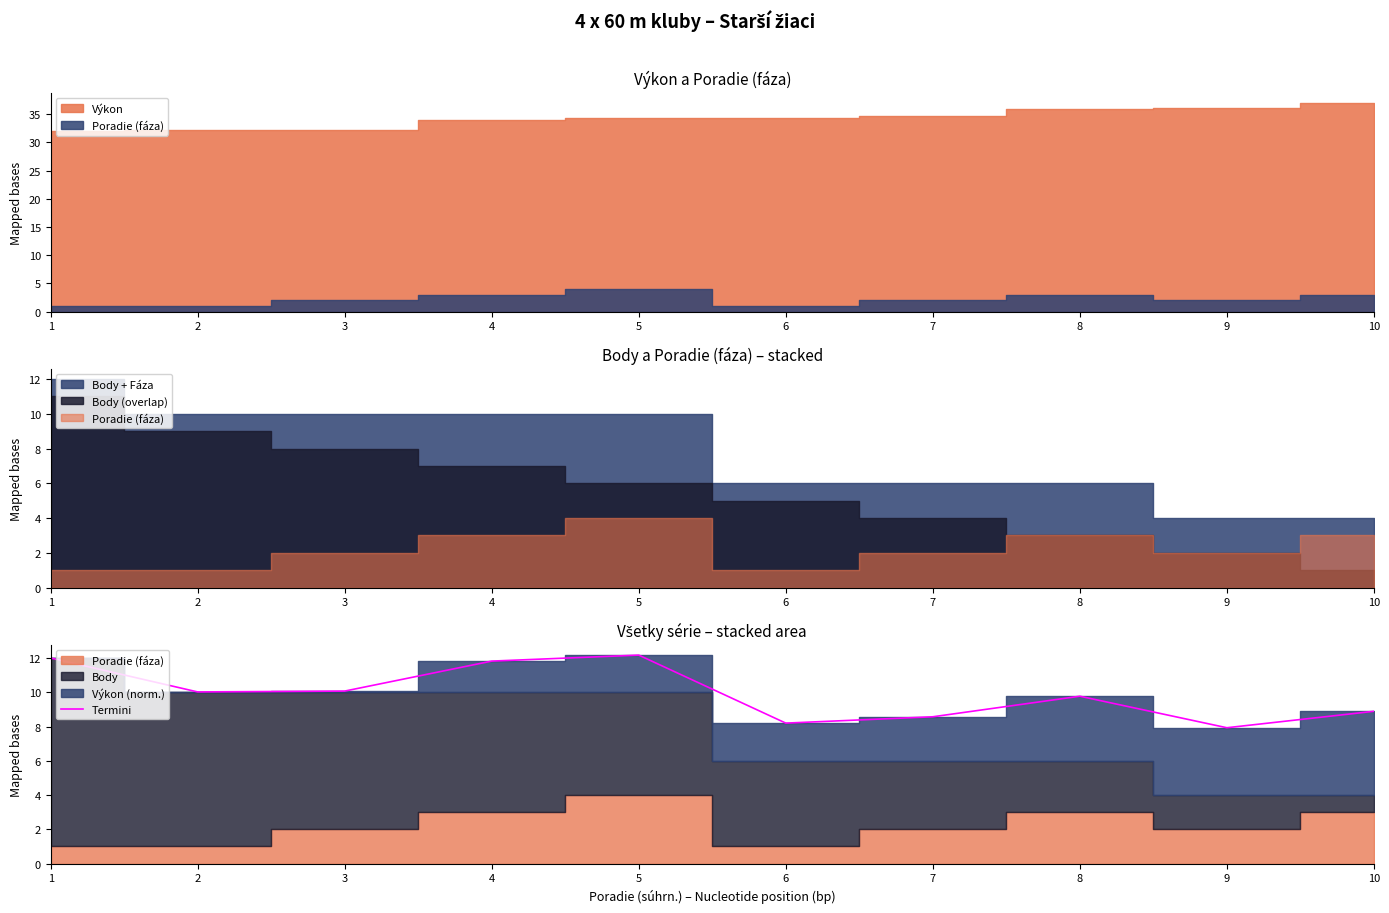

Does the chart have visible grid lines?

No